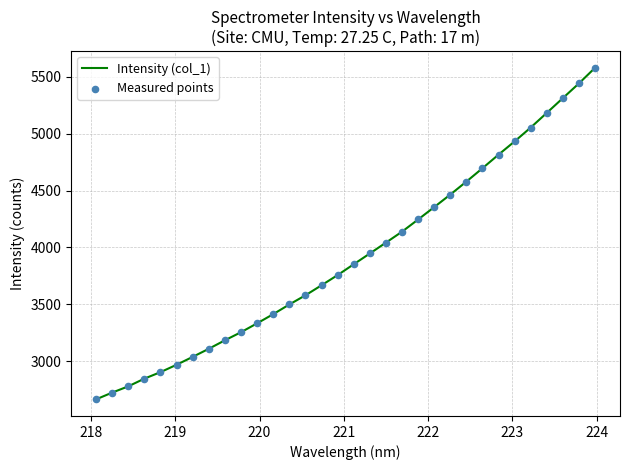

What is the difference between the maximum and minimum values?

2912.4